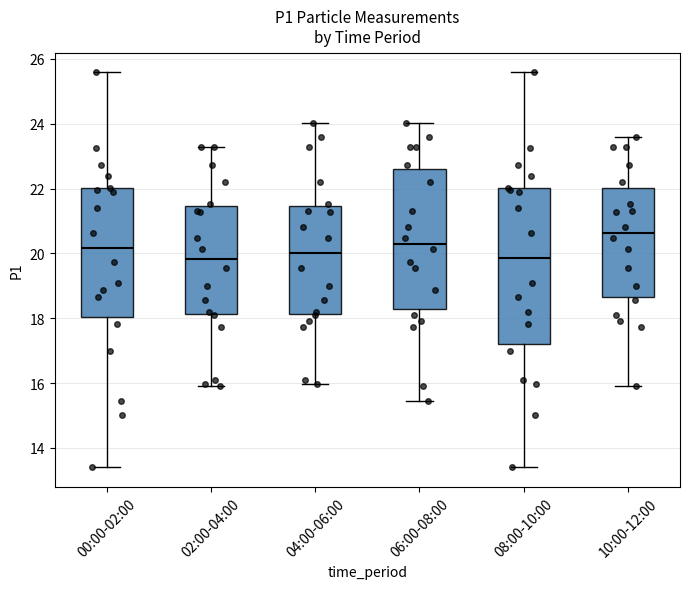

Which box is the tallest, from its lower edge to its upper edge?

08:00-10:00